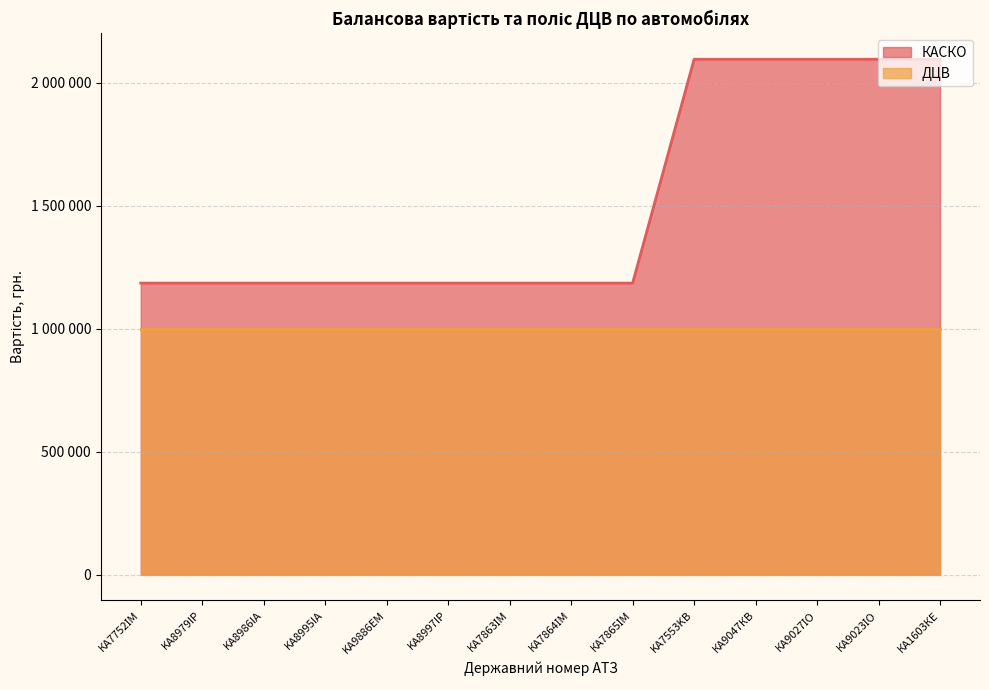

What is the ratio of the value at КА9027ІО to the value at КА7863ІМ?

1.8